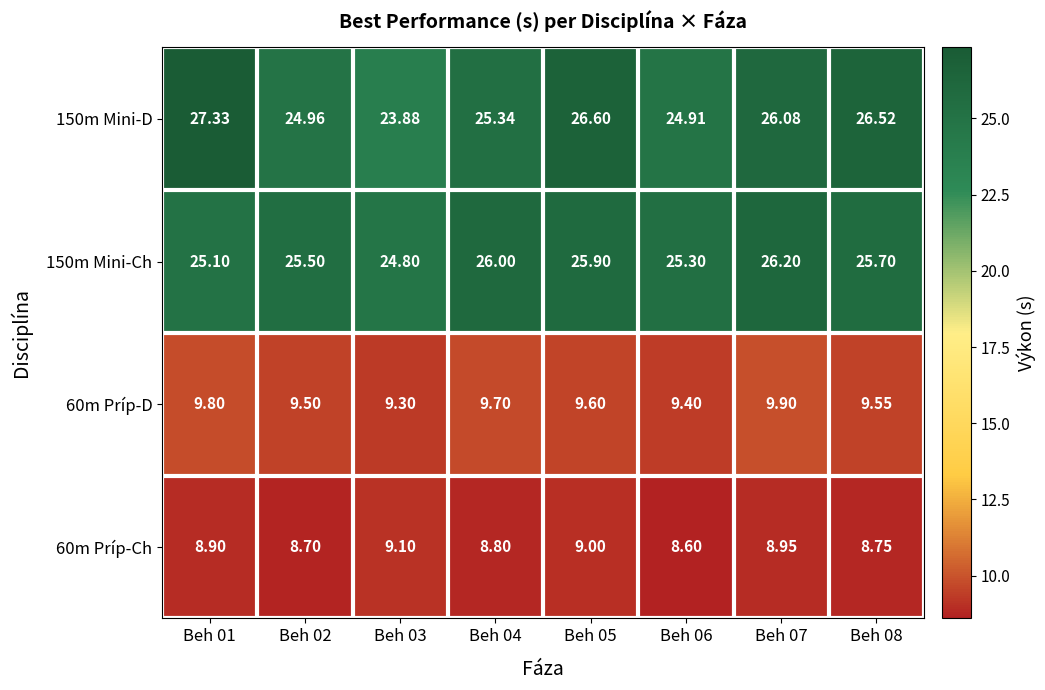

What is the maximum value shown in the chart?

27.3